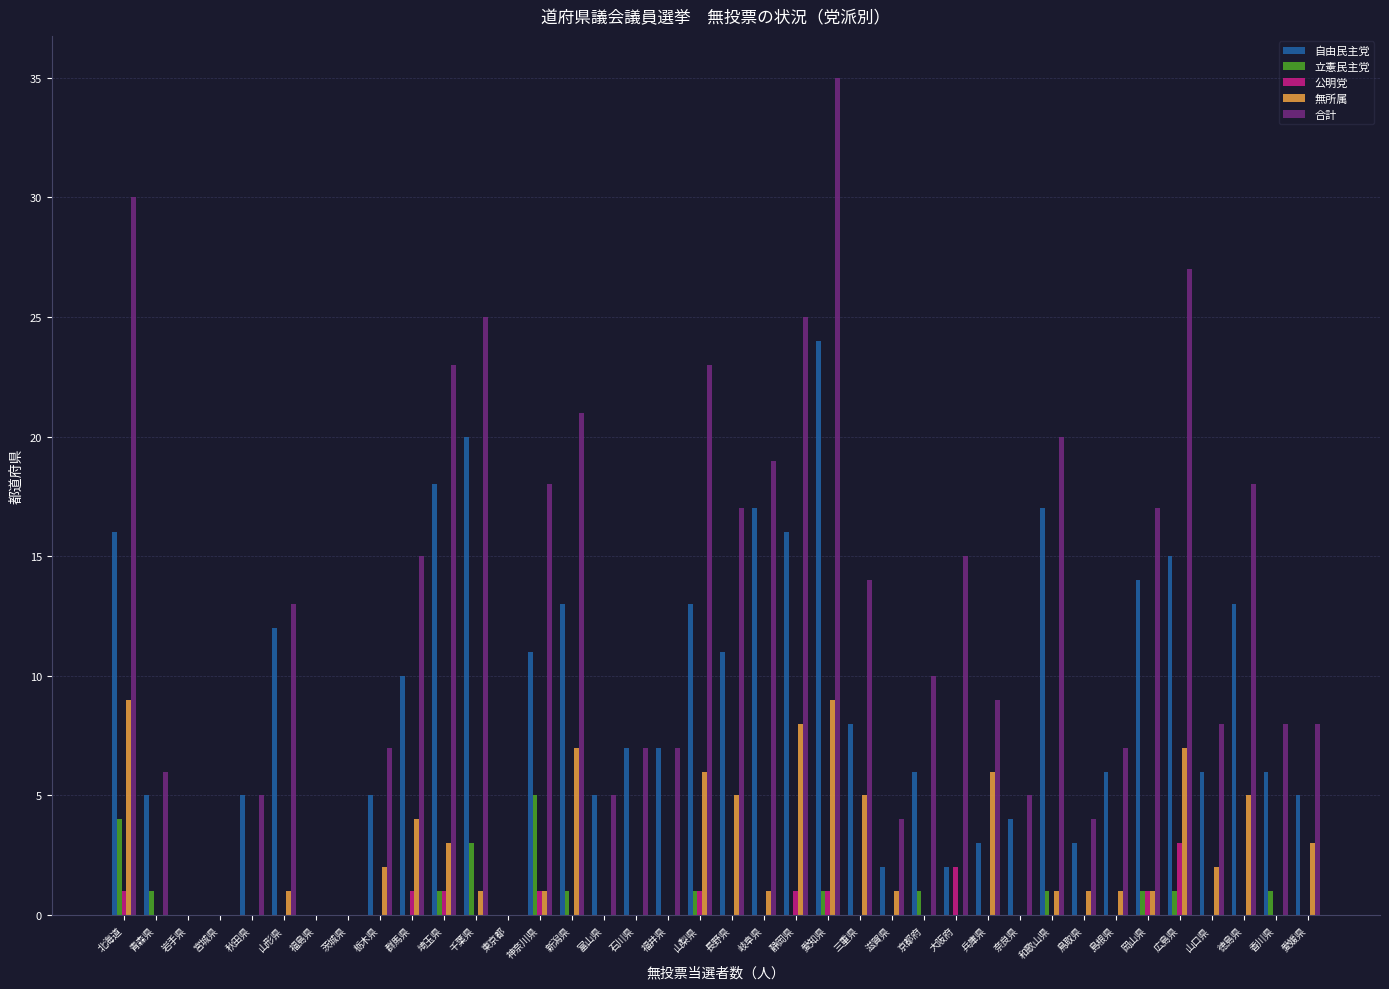

Reading right to left, what are all the values shown in this chart?

自由民主党: 愛媛県=5	香川県=6	徳島県=13	山口県=6	広島県=15	岡山県=14	島根県=6	鳥取県=3	和歌山県=17	奈良県=4	兵庫県=3	大阪府=2	京都府=6	滋賀県=2	三重県=8	愛知県=24	静岡県=16	岐阜県=17	長野県=11	山梨県=13	福井県=7	石川県=7	富山県=5	新潟県=13	神奈川県=11	東京都=0	千葉県=20	埼玉県=18	群馬県=10	栃木県=5	茨城県=0	福島県=0	山形県=12	秋田県=5	宮城県=0	岩手県=0	青森県=5	北海道=16
立憲民主党: 愛媛県=0	香川県=1	徳島県=0	山口県=0	広島県=1	岡山県=1	島根県=0	鳥取県=0	和歌山県=1	奈良県=0	兵庫県=0	大阪府=0	京都府=1	滋賀県=0	三重県=0	愛知県=1	静岡県=0	岐阜県=0	長野県=0	山梨県=1	福井県=0	石川県=0	富山県=0	新潟県=1	神奈川県=5	東京都=0	千葉県=3	埼玉県=1	群馬県=0	栃木県=0	茨城県=0	福島県=0	山形県=0	秋田県=0	宮城県=0	岩手県=0	青森県=1	北海道=4
公明党: 愛媛県=0	香川県=0	徳島県=0	山口県=0	広島県=3	岡山県=1	島根県=0	鳥取県=0	和歌山県=0	奈良県=0	兵庫県=0	大阪府=2	京都府=0	滋賀県=0	三重県=0	愛知県=1	静岡県=1	岐阜県=0	長野県=0	山梨県=1	福井県=0	石川県=0	富山県=0	新潟県=0	神奈川県=1	東京都=0	千葉県=0	埼玉県=1	群馬県=1	栃木県=0	茨城県=0	福島県=0	山形県=0	秋田県=0	宮城県=0	岩手県=0	青森県=0	北海道=1
無所属: 愛媛県=3	香川県=0	徳島県=5	山口県=2	広島県=7	岡山県=1	島根県=1	鳥取県=1	和歌山県=1	奈良県=0	兵庫県=6	大阪府=0	京都府=0	滋賀県=1	三重県=5	愛知県=9	静岡県=8	岐阜県=1	長野県=5	山梨県=6	福井県=0	石川県=0	富山県=0	新潟県=7	神奈川県=1	東京都=0	千葉県=1	埼玉県=3	群馬県=4	栃木県=2	茨城県=0	福島県=0	山形県=1	秋田県=0	宮城県=0	岩手県=0	青森県=0	北海道=9
合計: 愛媛県=8	香川県=8	徳島県=18	山口県=8	広島県=27	岡山県=17	島根県=7	鳥取県=4	和歌山県=20	奈良県=5	兵庫県=9	大阪府=15	京都府=10	滋賀県=4	三重県=14	愛知県=35	静岡県=25	岐阜県=19	長野県=17	山梨県=23	福井県=7	石川県=7	富山県=5	新潟県=21	神奈川県=18	東京都=0	千葉県=25	埼玉県=23	群馬県=15	栃木県=7	茨城県=0	福島県=0	山形県=13	秋田県=5	宮城県=0	岩手県=0	青森県=6	北海道=30